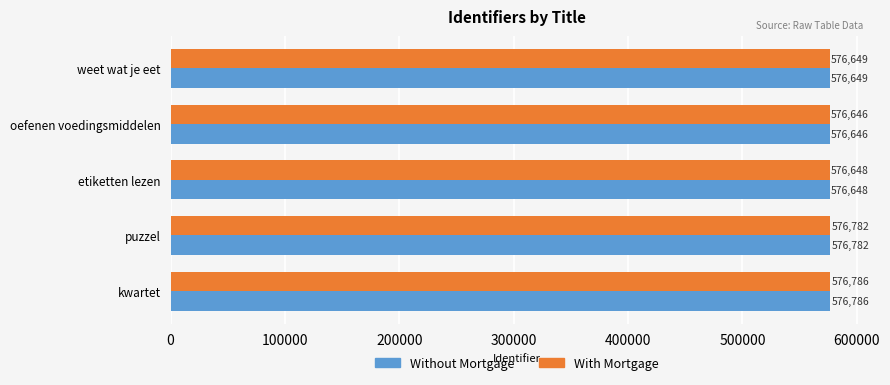

What is the minimum value for Without Mortgage?

576646